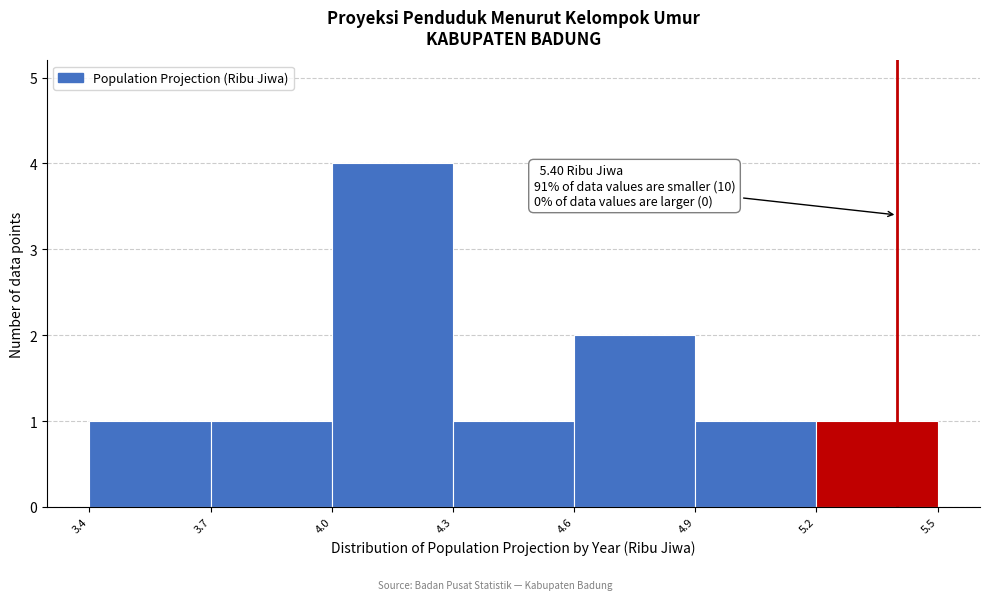

Which range on the x-axis has the tallest bar?

4.0 to 4.3